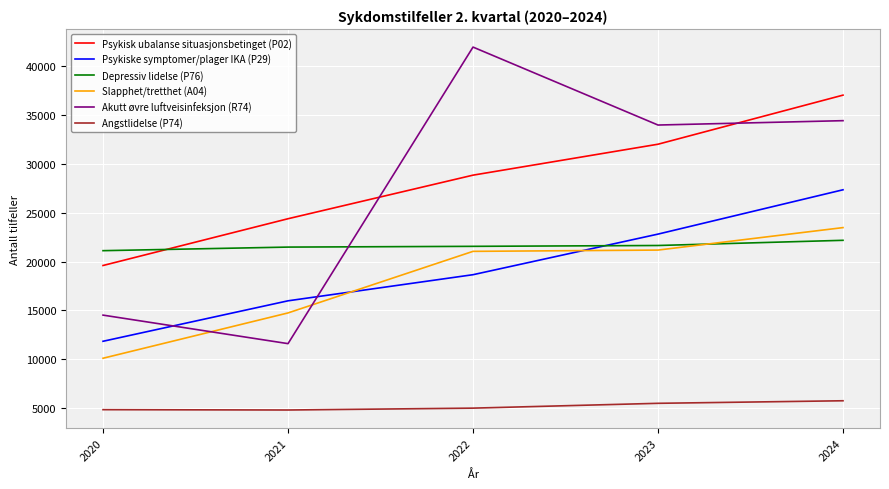

What is the difference between the maximum and minimum values in the Akutt øvre luftveisinfeksjon (R74) series?

30375